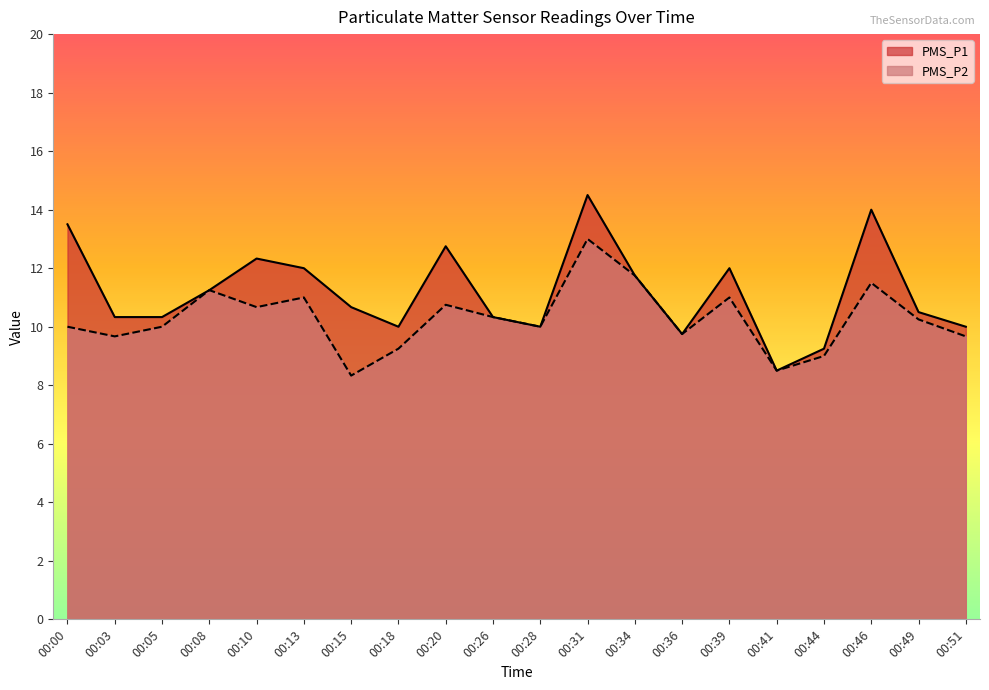

True or false: PMS_P2 and PMS_P1 intersect in this chart.

False